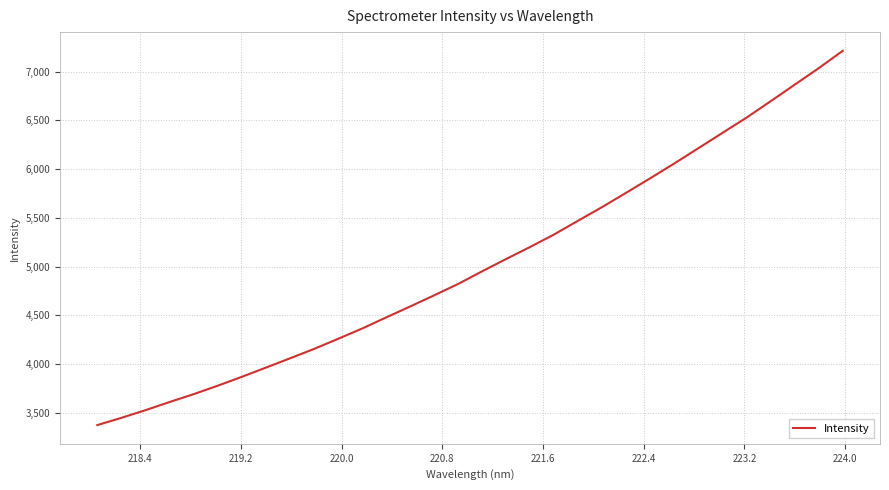

True or false: there are more than 0 points higher than both neighbors.

False